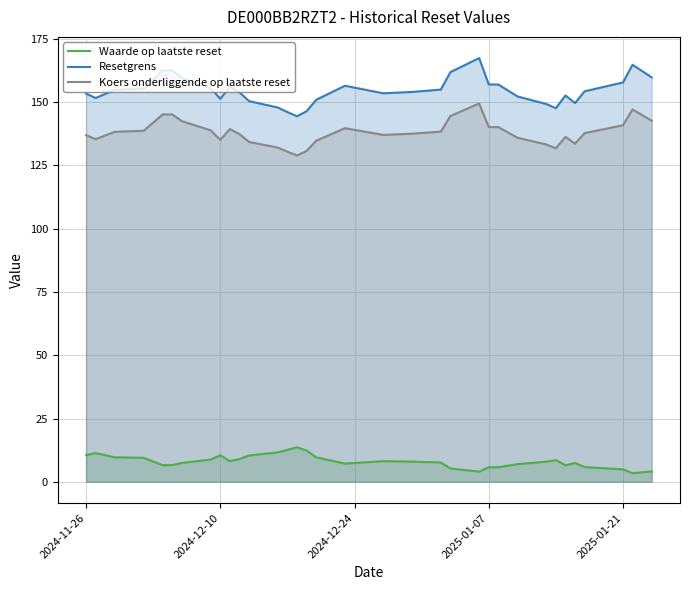

The Waarde op laatste reset series shows 4.3 at 2024-12-10. True or false?

False